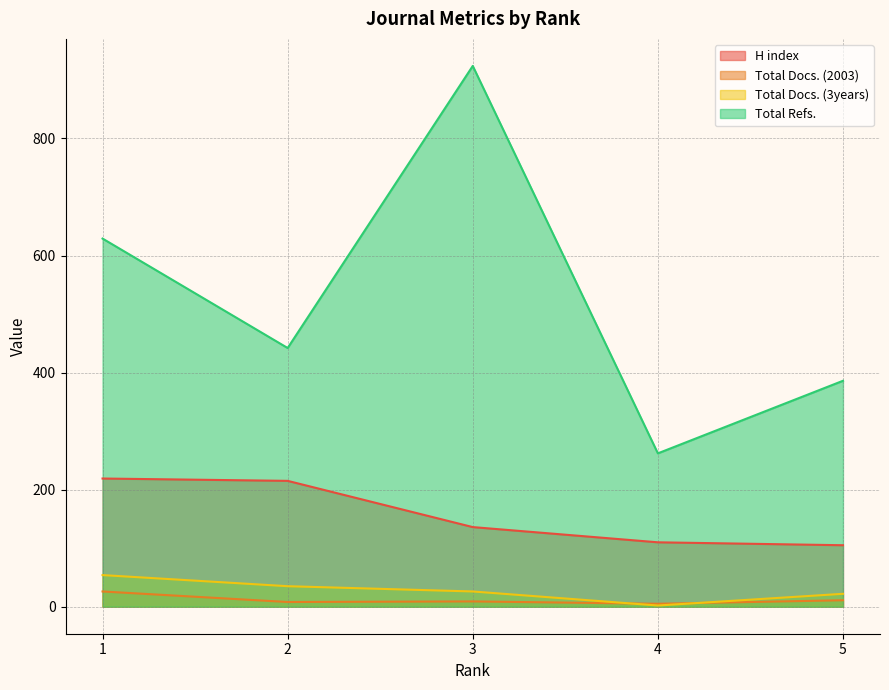

At how many categories does at least one series exceed 782?

1